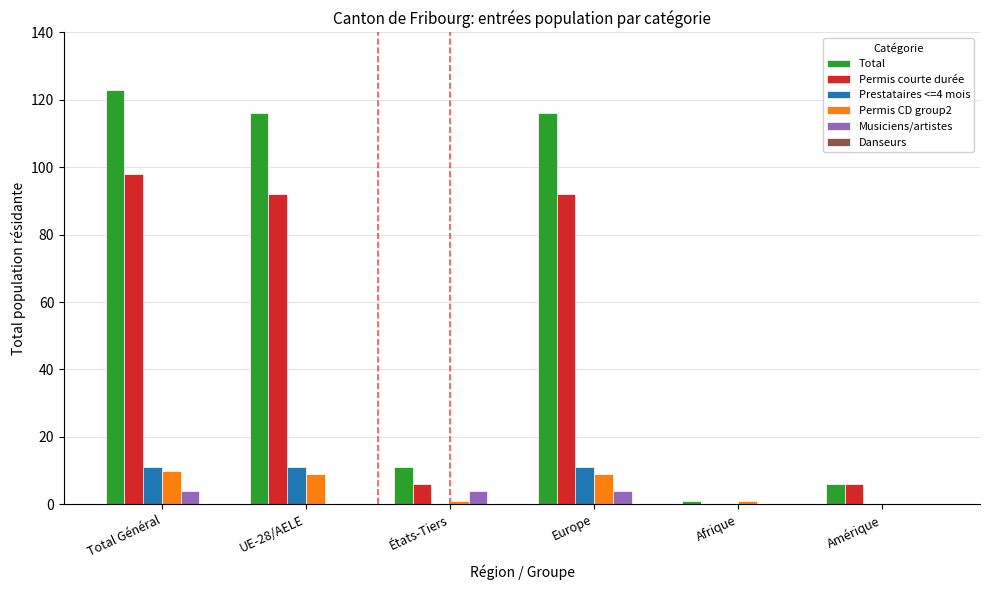

Between Afrique and Amérique, which series saw the biggest shift?

Permis courte durée